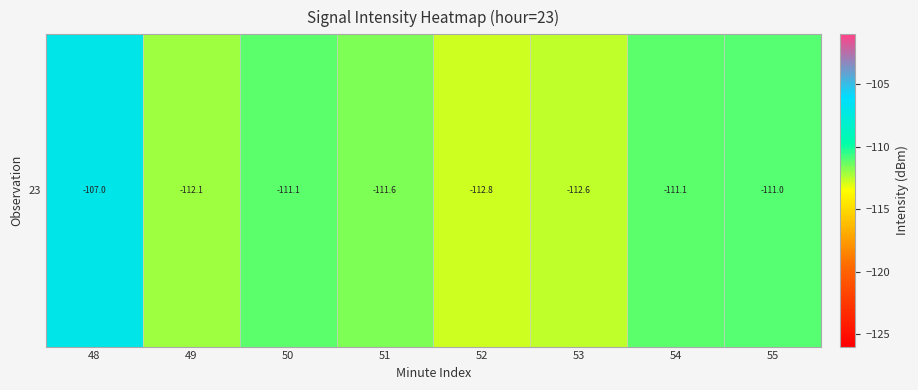

What is the difference between the maximum and minimum values?

5.8